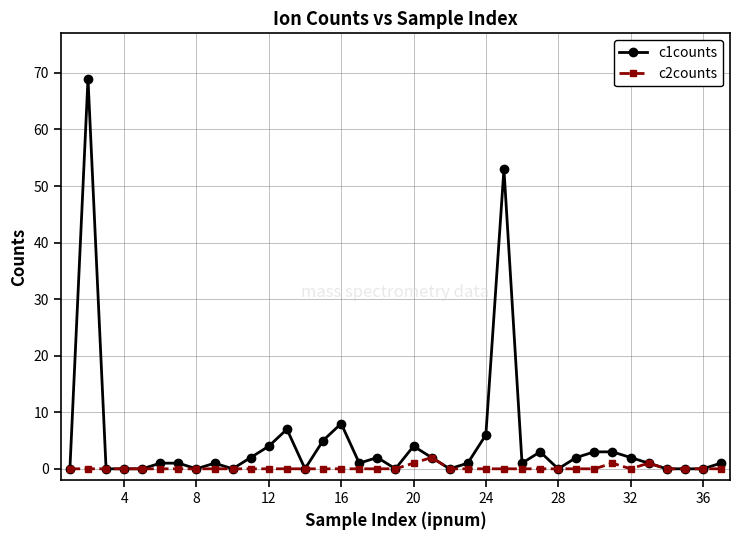

How many distinct data groups are displayed?

2